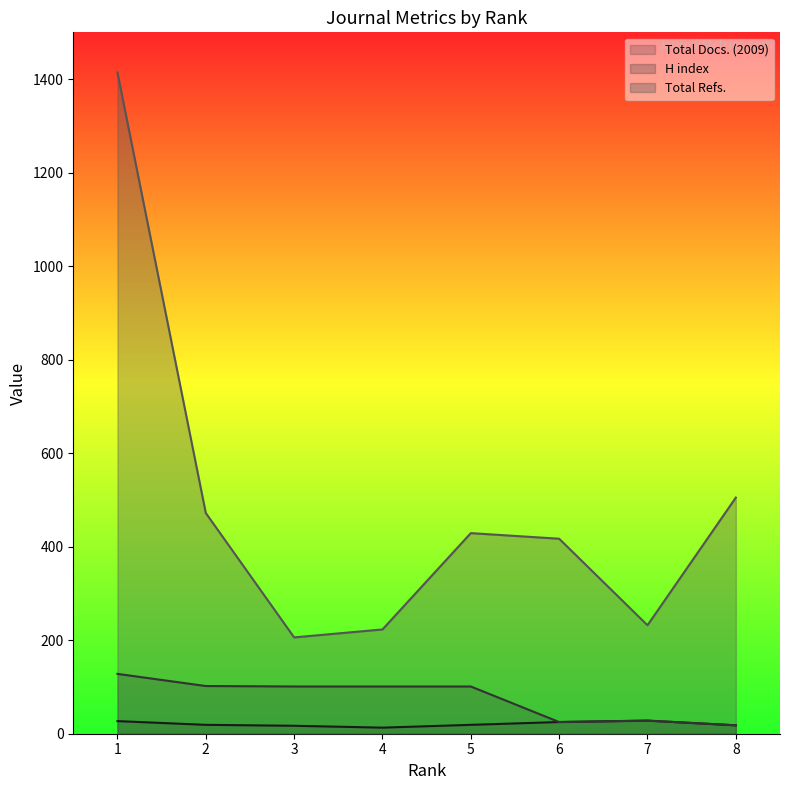

What is the value of the Total Refs. point at the 3rd from the left?

206